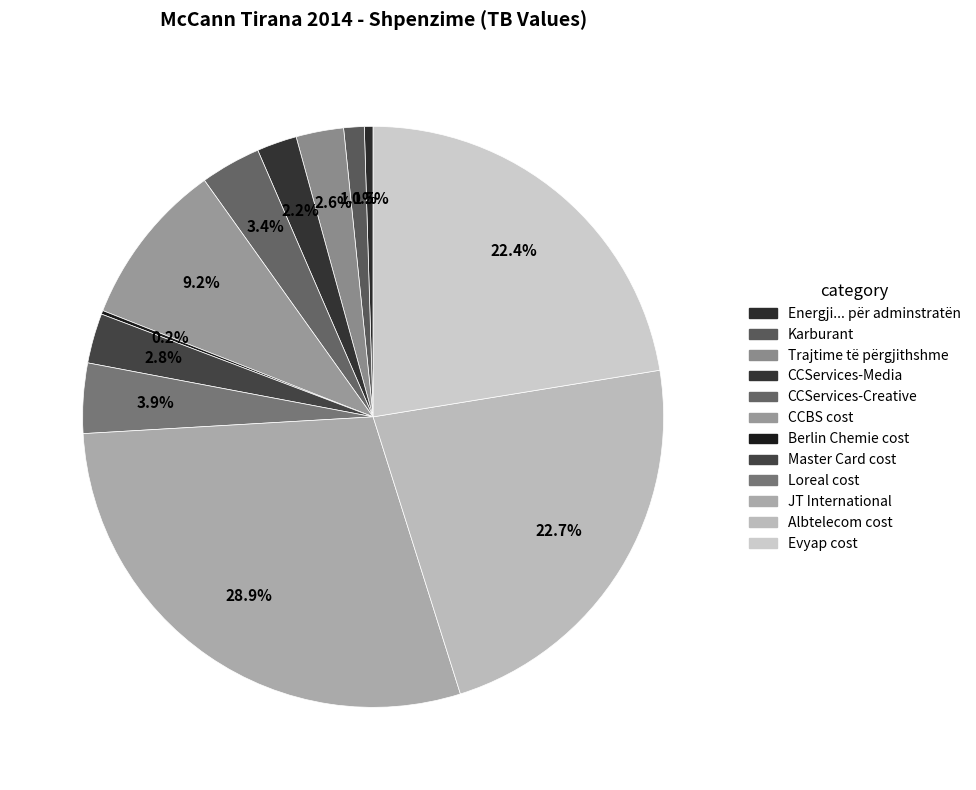

Combined, what portion of the pie is Loreal cost and Trajtime të përgjithshme?

6.5%